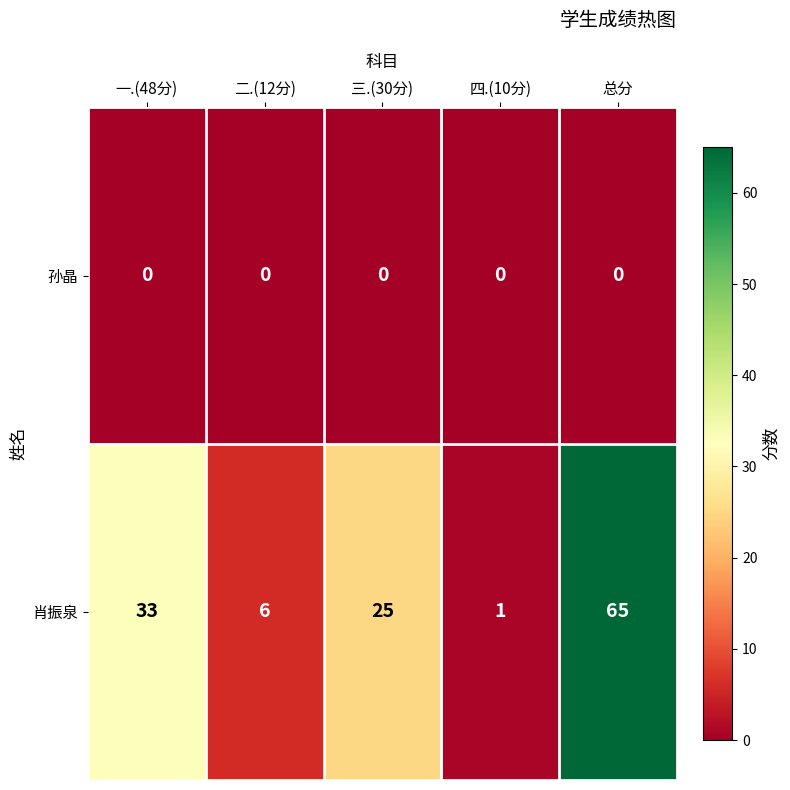

Reading left to right, what are all the values shown in this chart?

孙晶: 一.(48分)=0	二.(12分)=0	三.(30分)=0	四.(10分)=0	总分=0
肖振泉: 一.(48分)=33	二.(12分)=6	三.(30分)=25	四.(10分)=1	总分=65